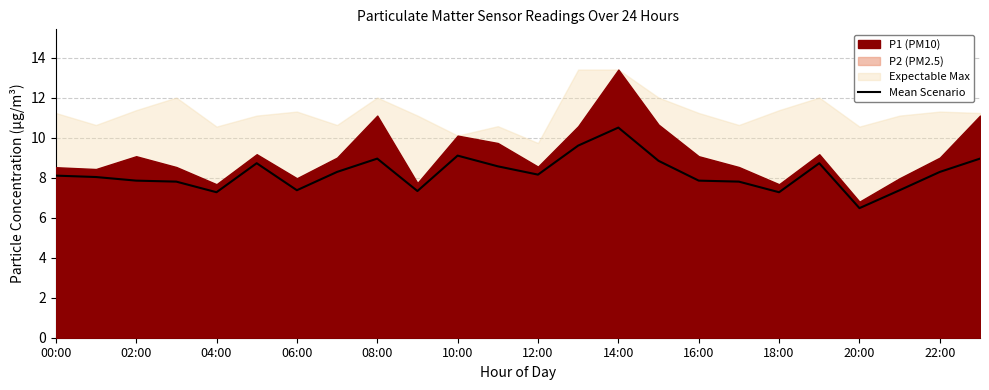

Is it true that Mean Scenario equals 4.8 at 14:00?

False